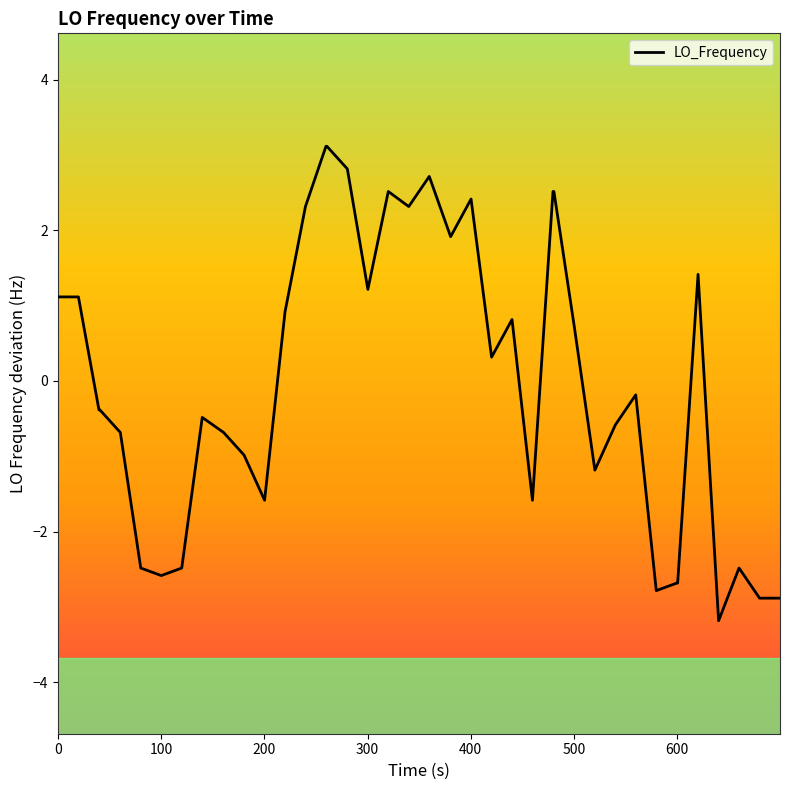

What is the difference between the maximum and minimum values?

6.3